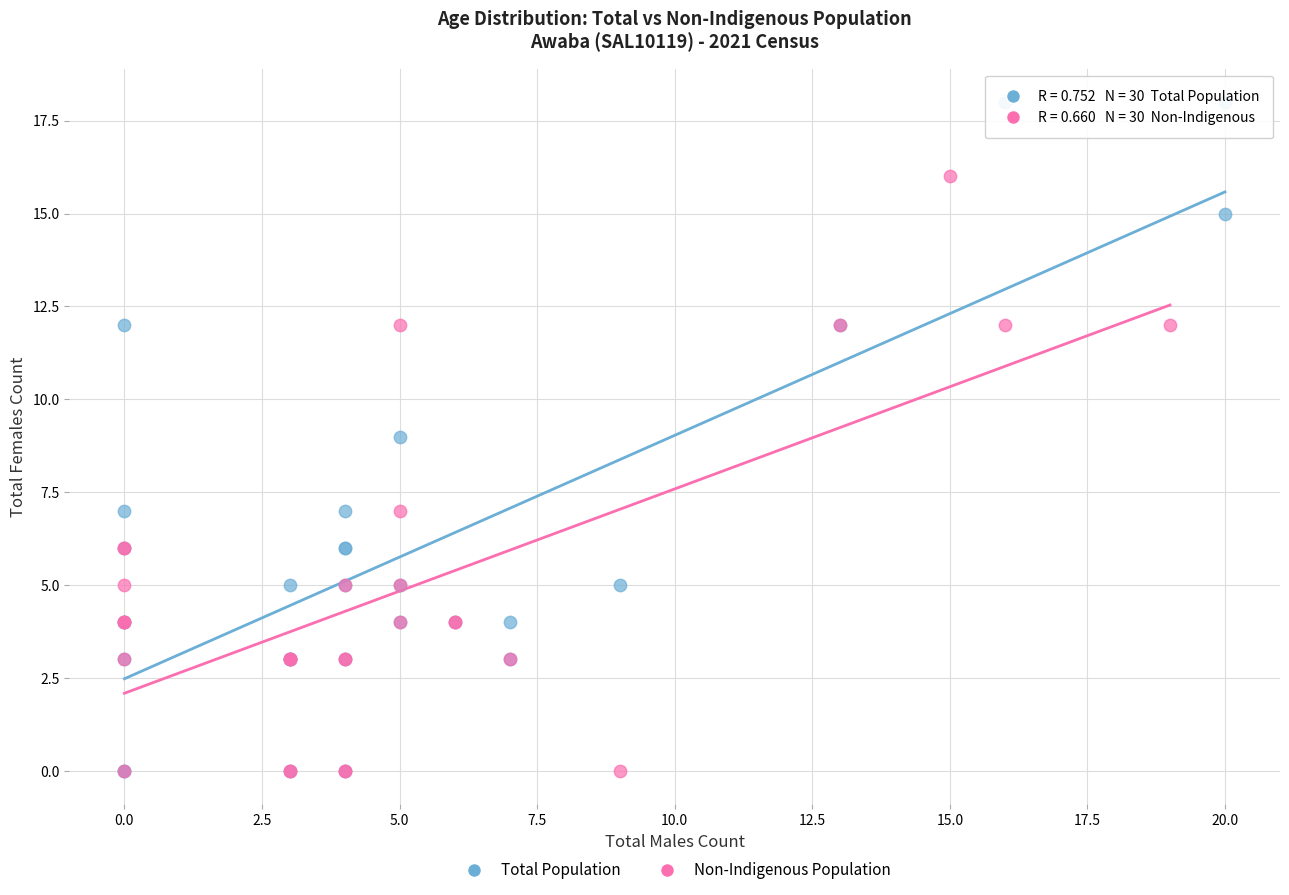

Which series reaches the maximum Y coordinate?

Total Population